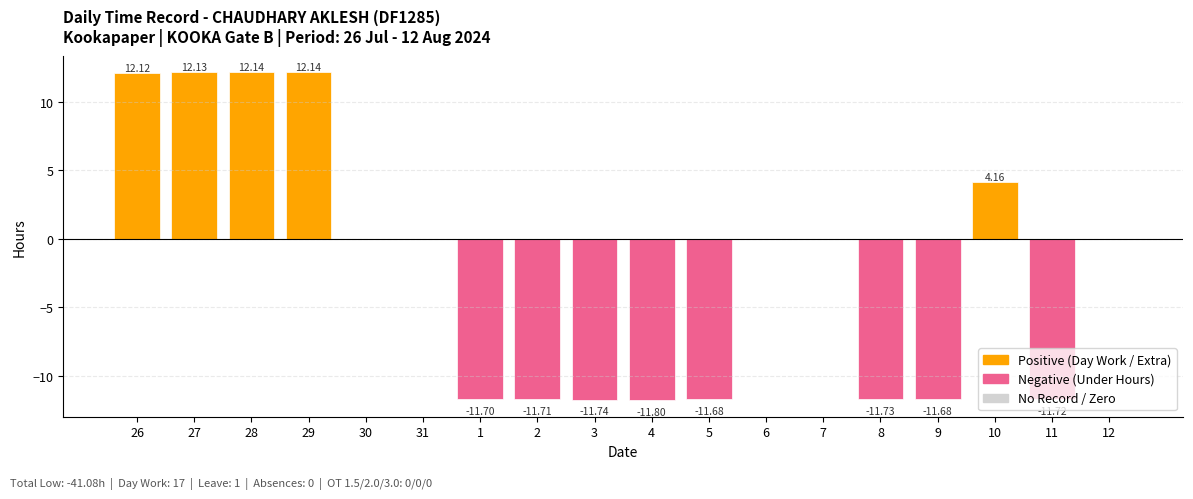

What is the greatest value displayed?

12.1